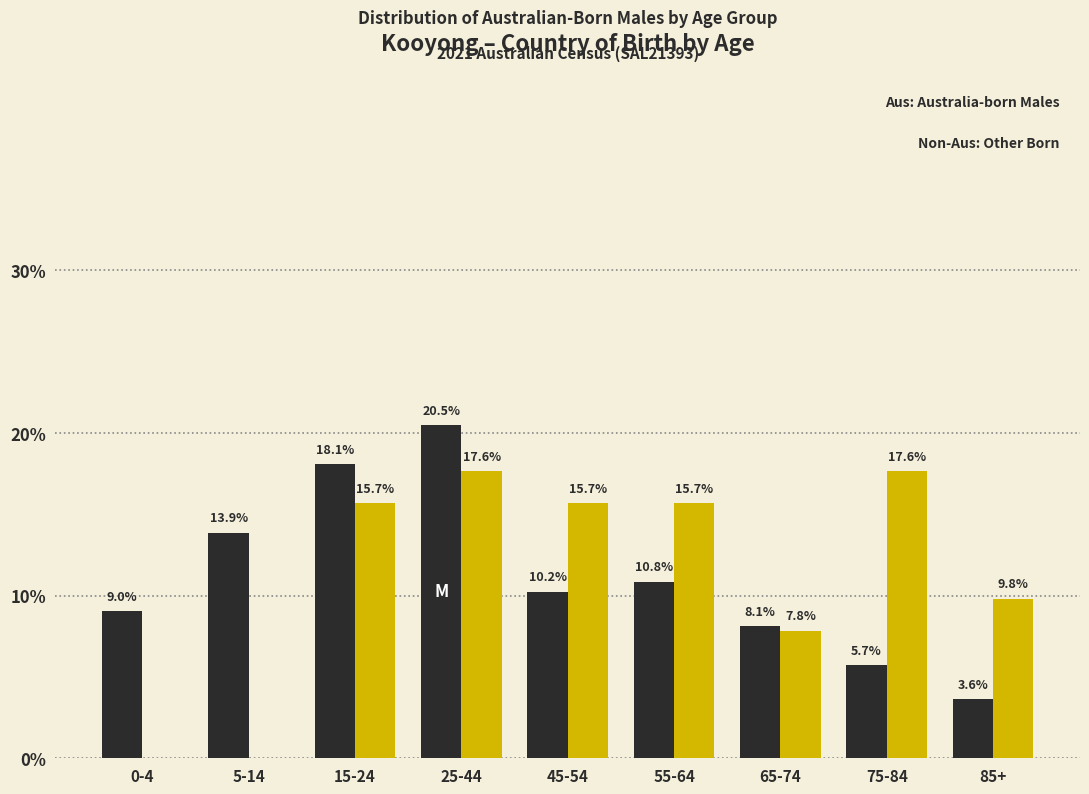

At which category is the sum across all series the highest?

25-44